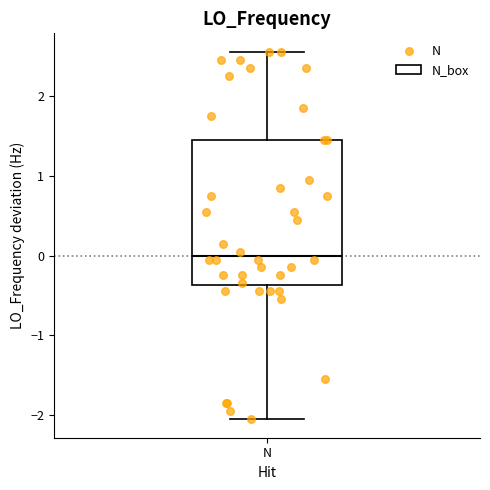

Where does the median line of the box for N sit on the y-axis? The values are not printed on the chart, so give them approximately, as read against the axis.

0.0